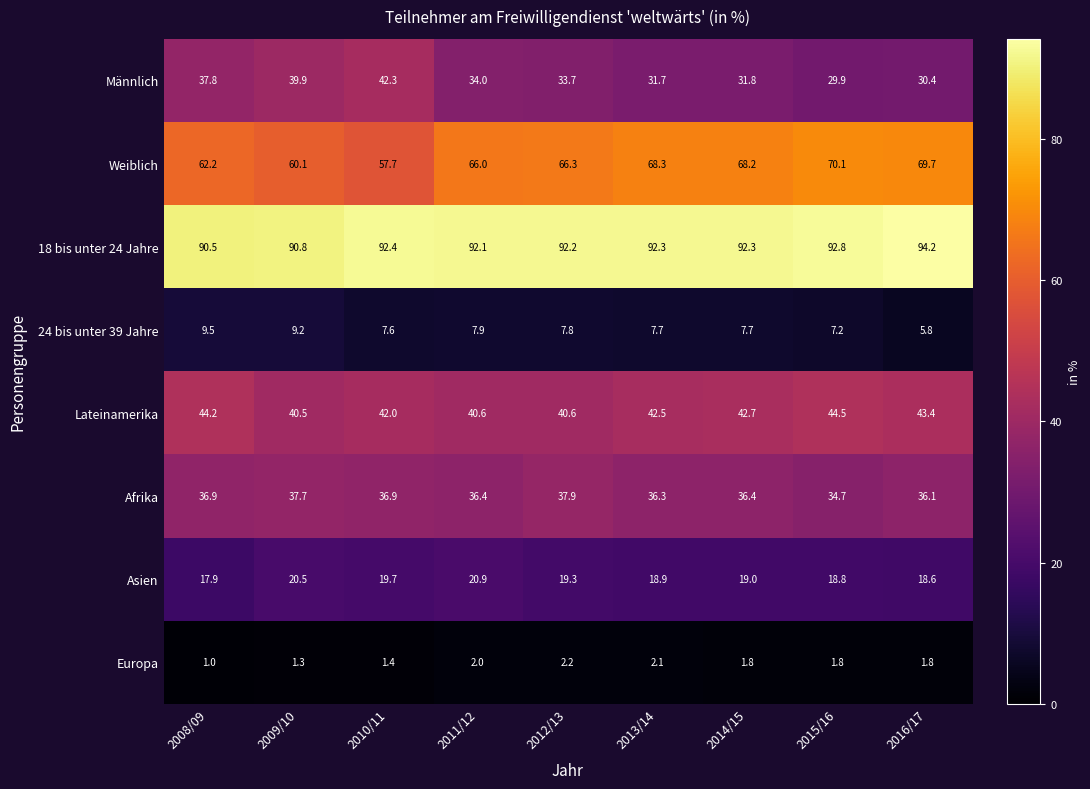

What is the difference between the Männlich values at 2015/16 and 2011/12?

4.1